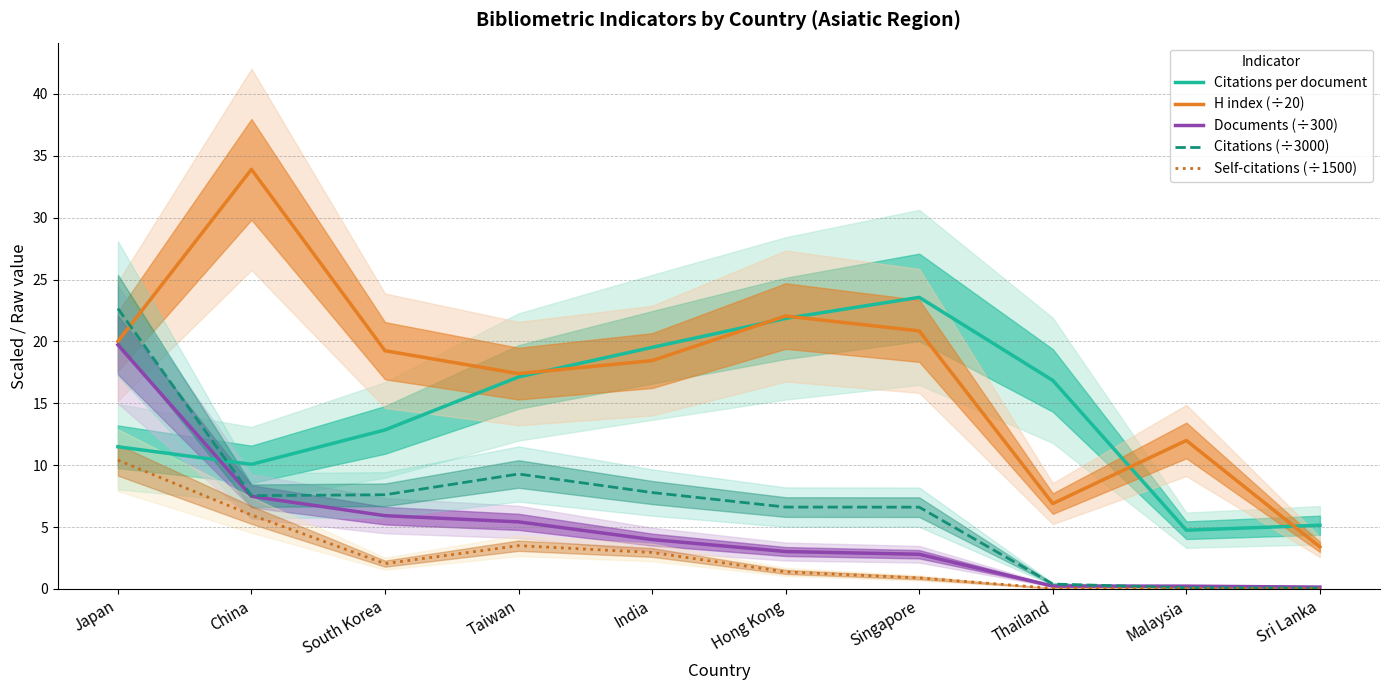

Does the chart have visible grid lines?

Yes